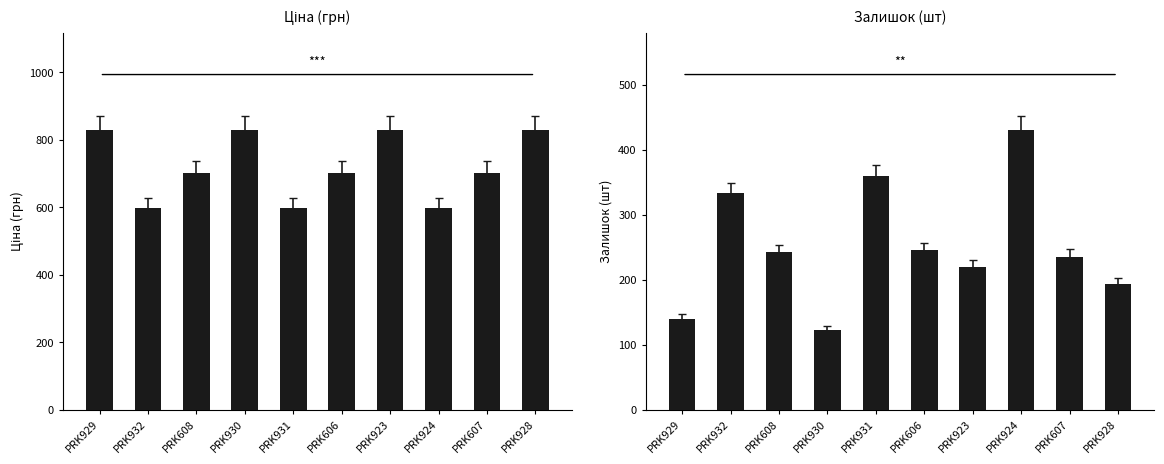

Does the chart contain stacked bars?

No